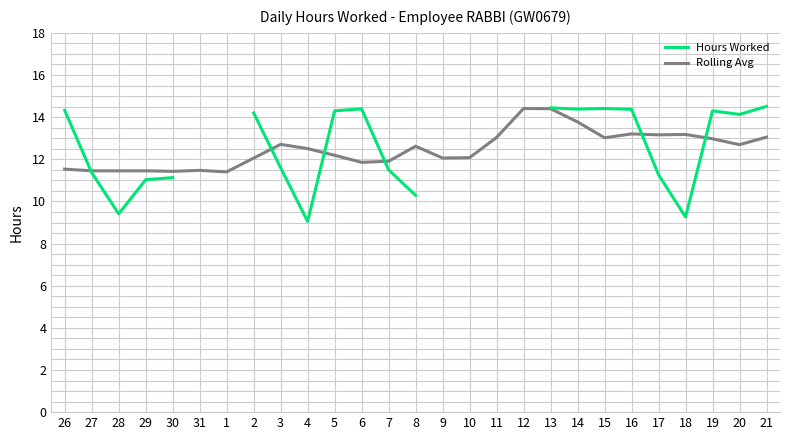

Is this an area chart (filled region under the line)?

No